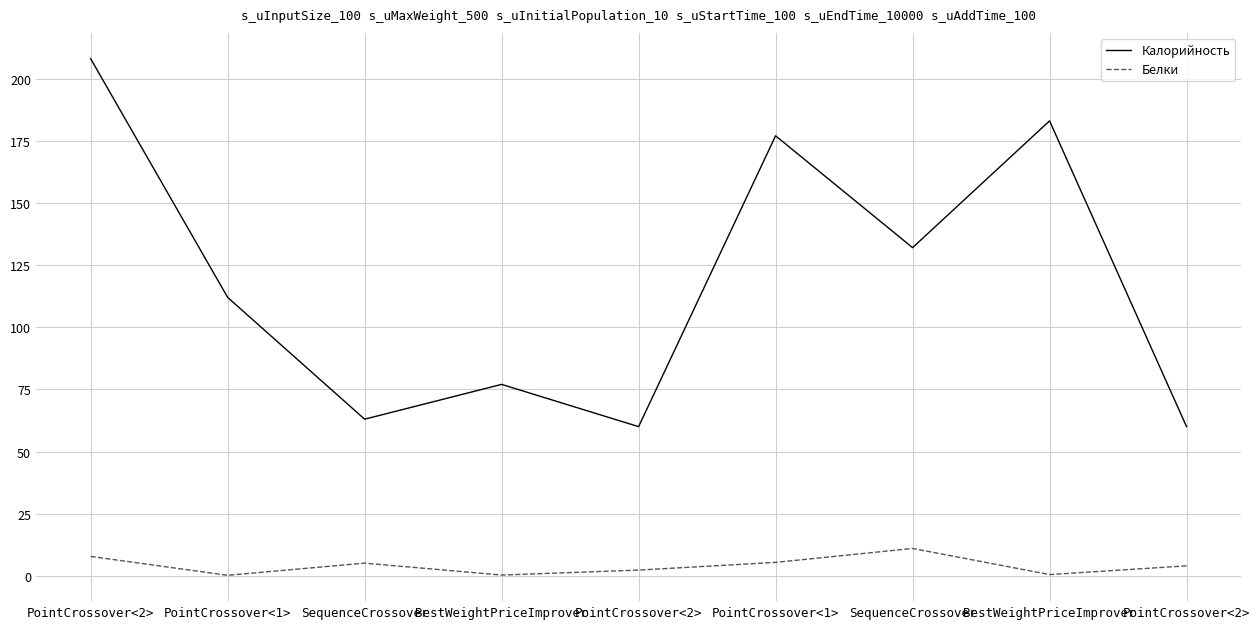

What is the sum of all Калорийность values?

1072.0